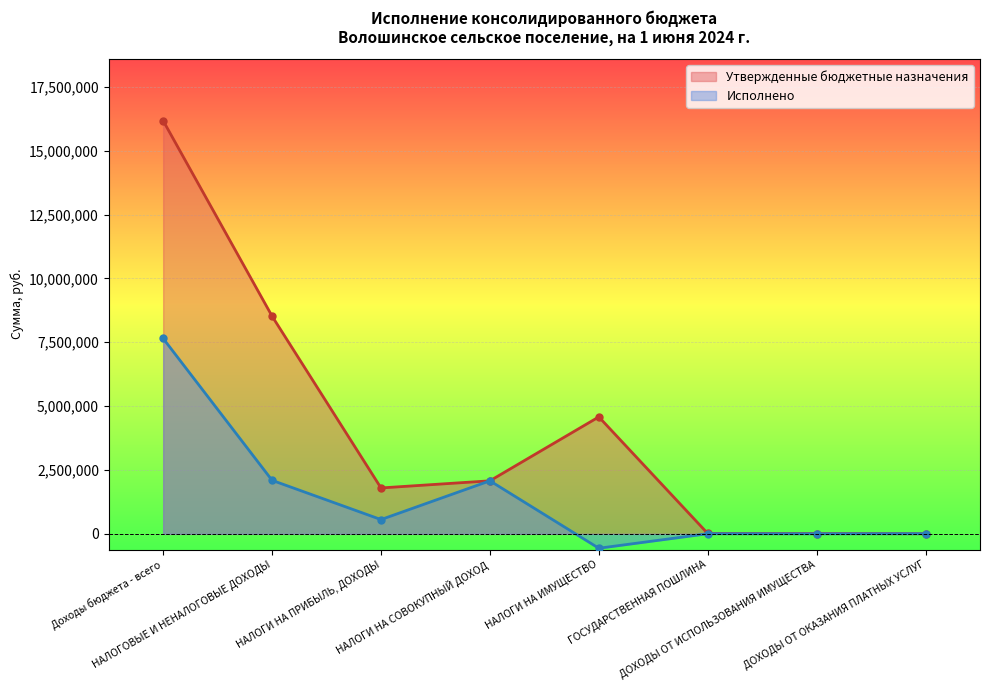

Where is the first local minimum for Исполнено?

НАЛОГИ НА ПРИБЫЛЬ, ДОХОДЫ